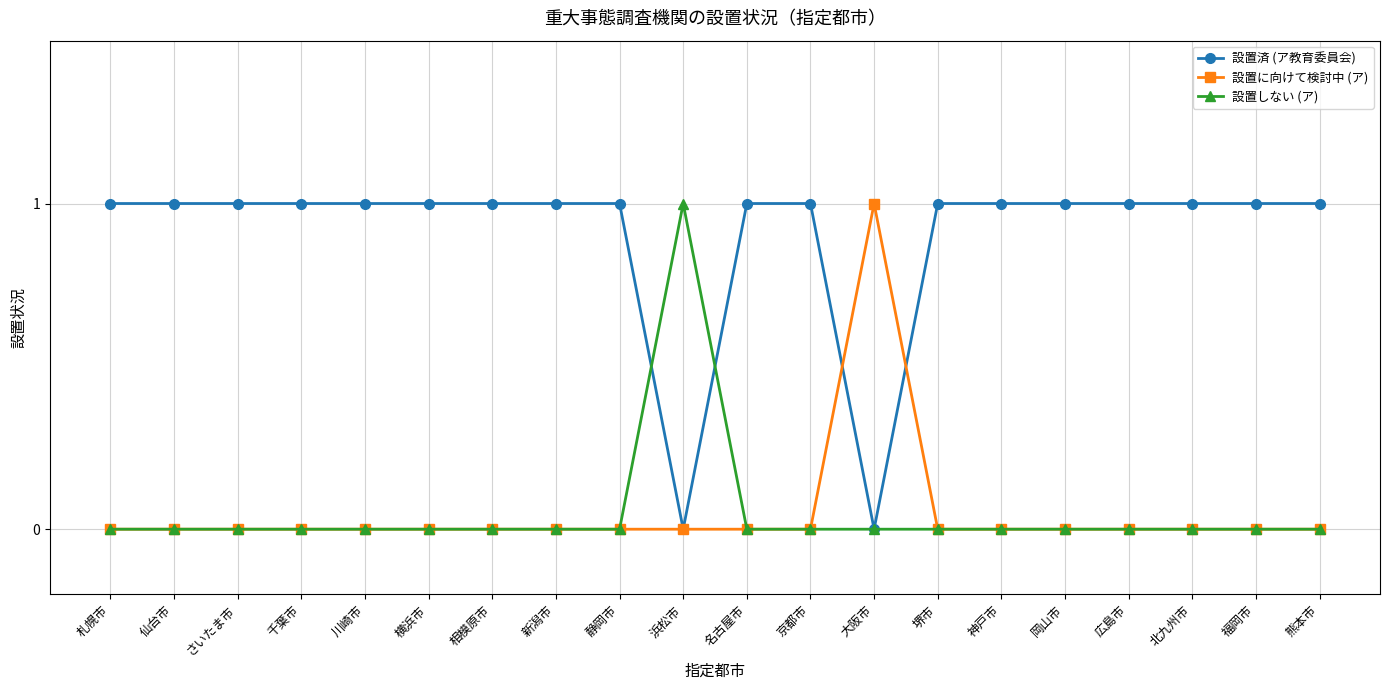

Which series has the largest total across all categories?

設置済 (ア教育委員会)